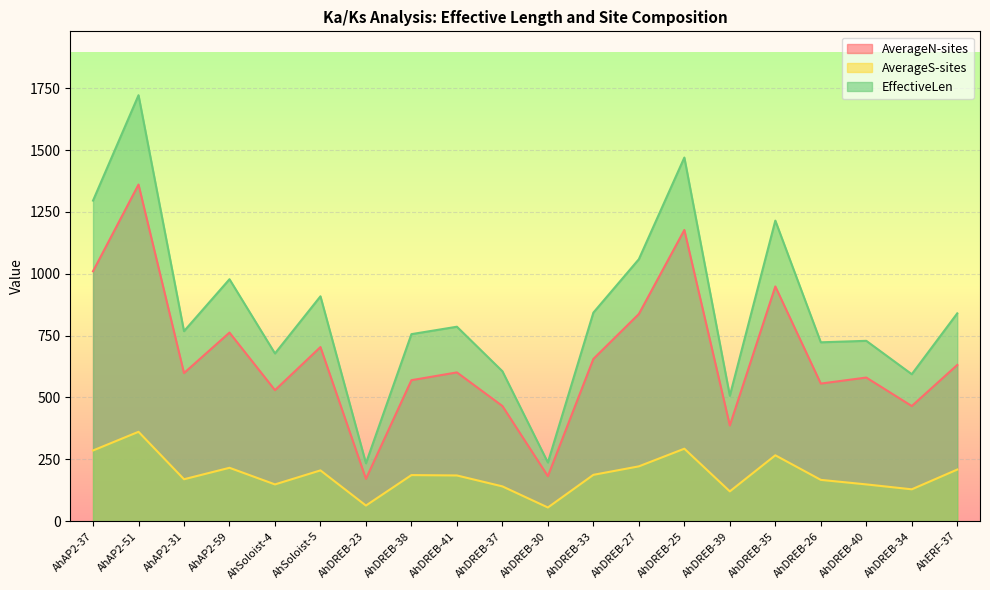

Rank the series by their maximum value, from highest to lowest.

EffectiveLen, AverageN-sites, AverageS-sites